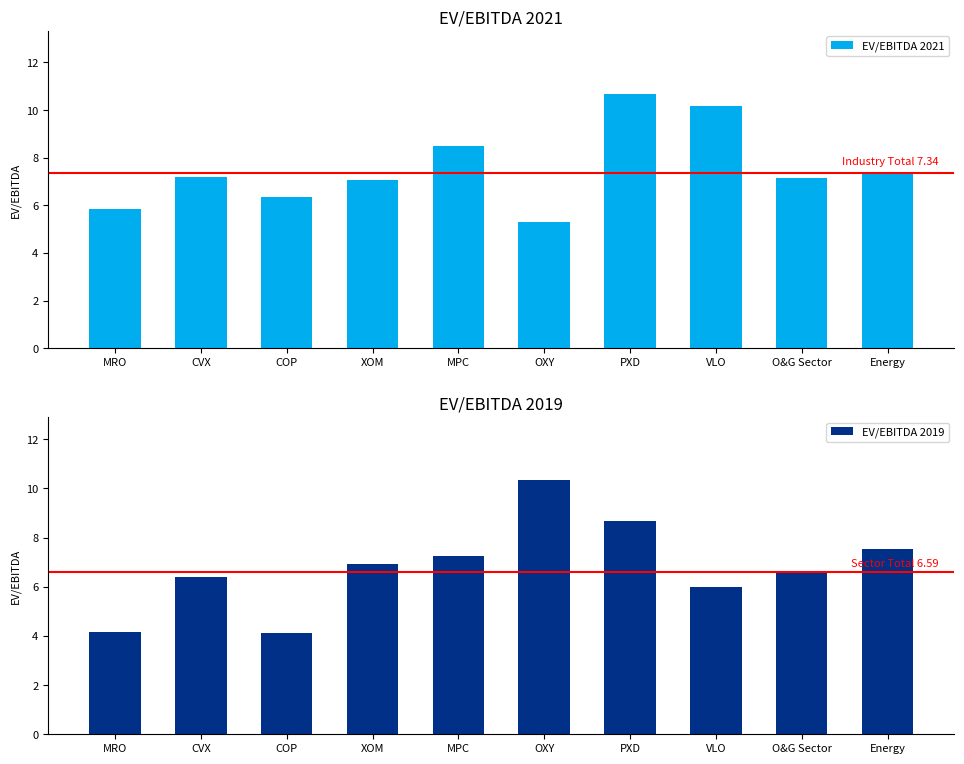

What is the value of the EV/EBITDA 2019 bar at the 3rd from the left?

4.1